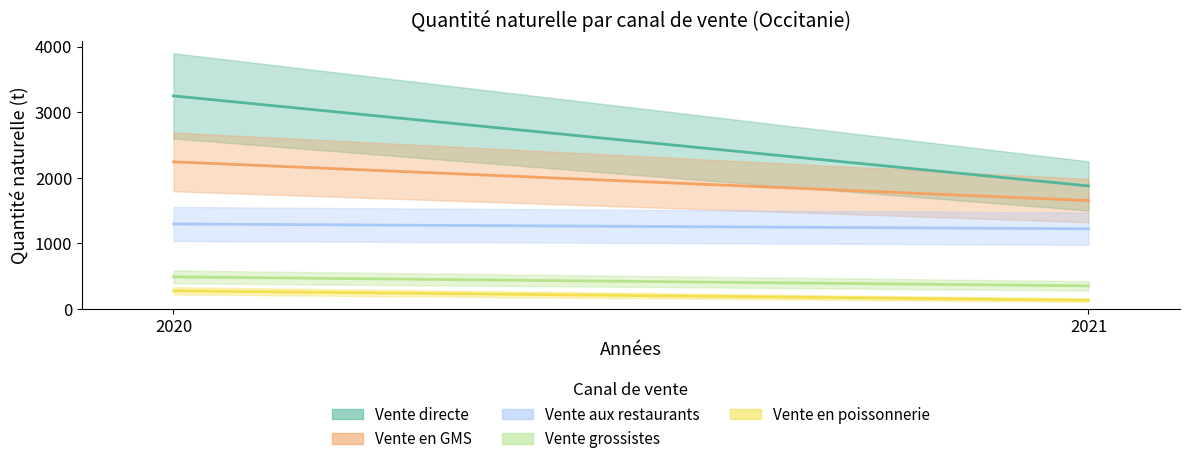

Reading left to right, transcribe all the data shown in this chart.

Vente directe: 2020=3249.5	2021=1875.5
Vente en GMS: 2020=2243.2	2021=1652.2
Vente aux restaurants: 2020=1295.4	2021=1222.1
Vente grossistes: 2020=488.4	2021=351.3
Vente en poissonnerie: 2020=275.6	2021=132.1